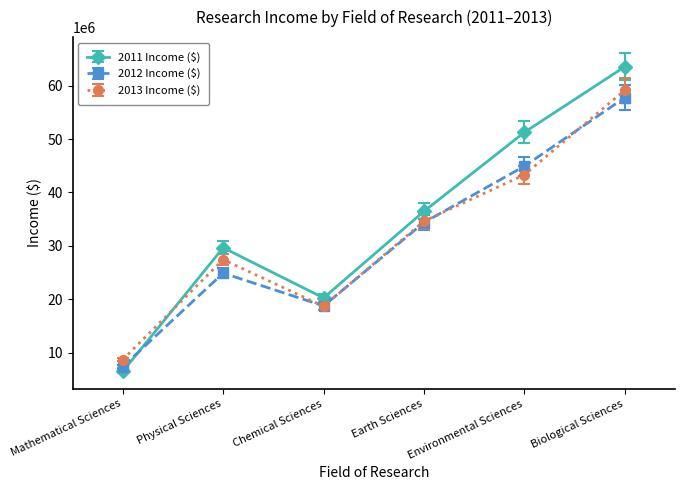

After their last crossing, which series has the higher values: 2011 Income ($) or 2012 Income ($)?

2011 Income ($)